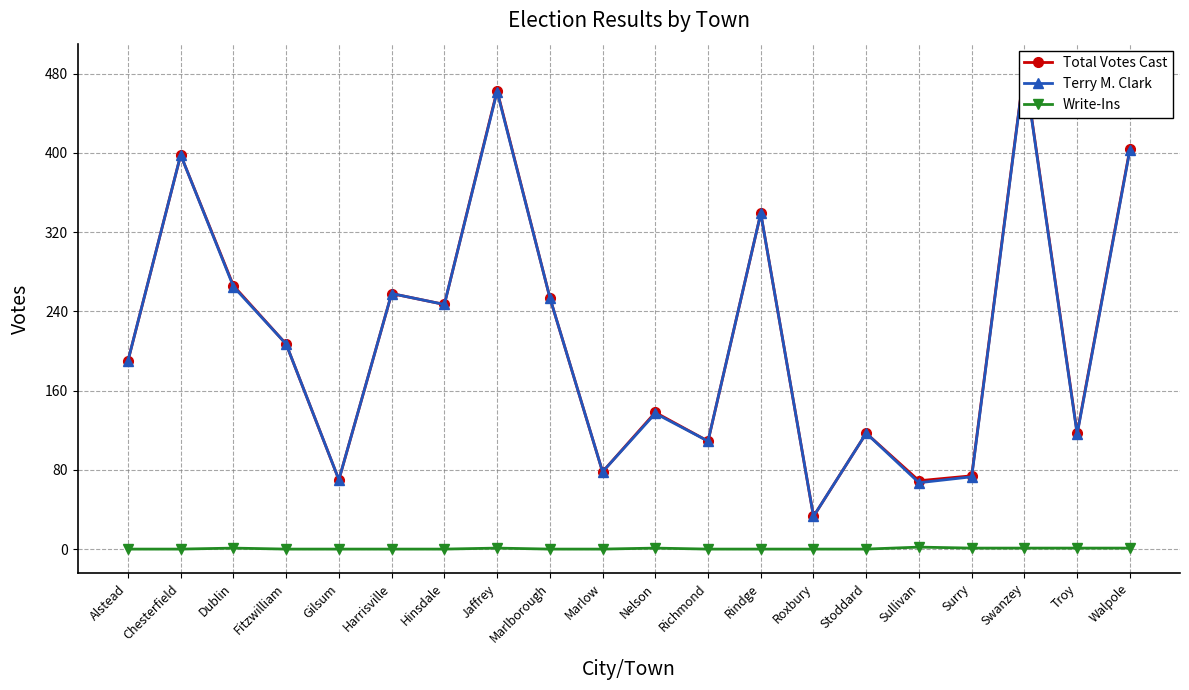

What position from the right is Gilsum?

16